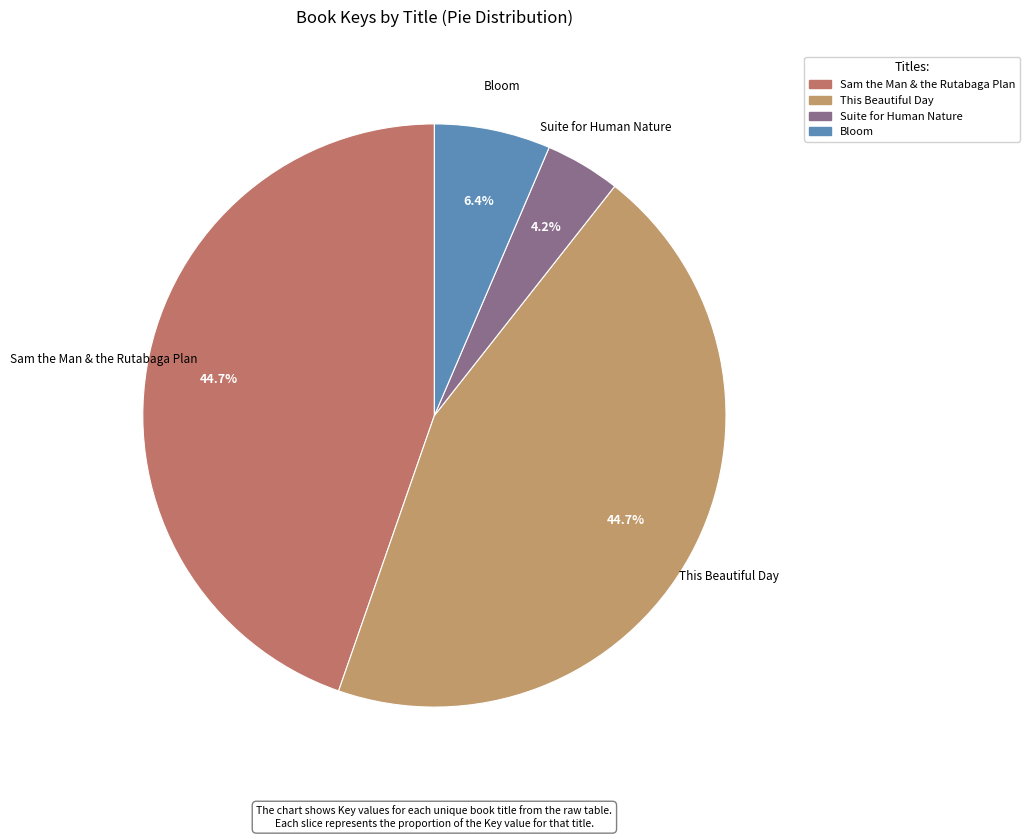

Is there a majority slice in this chart?

No